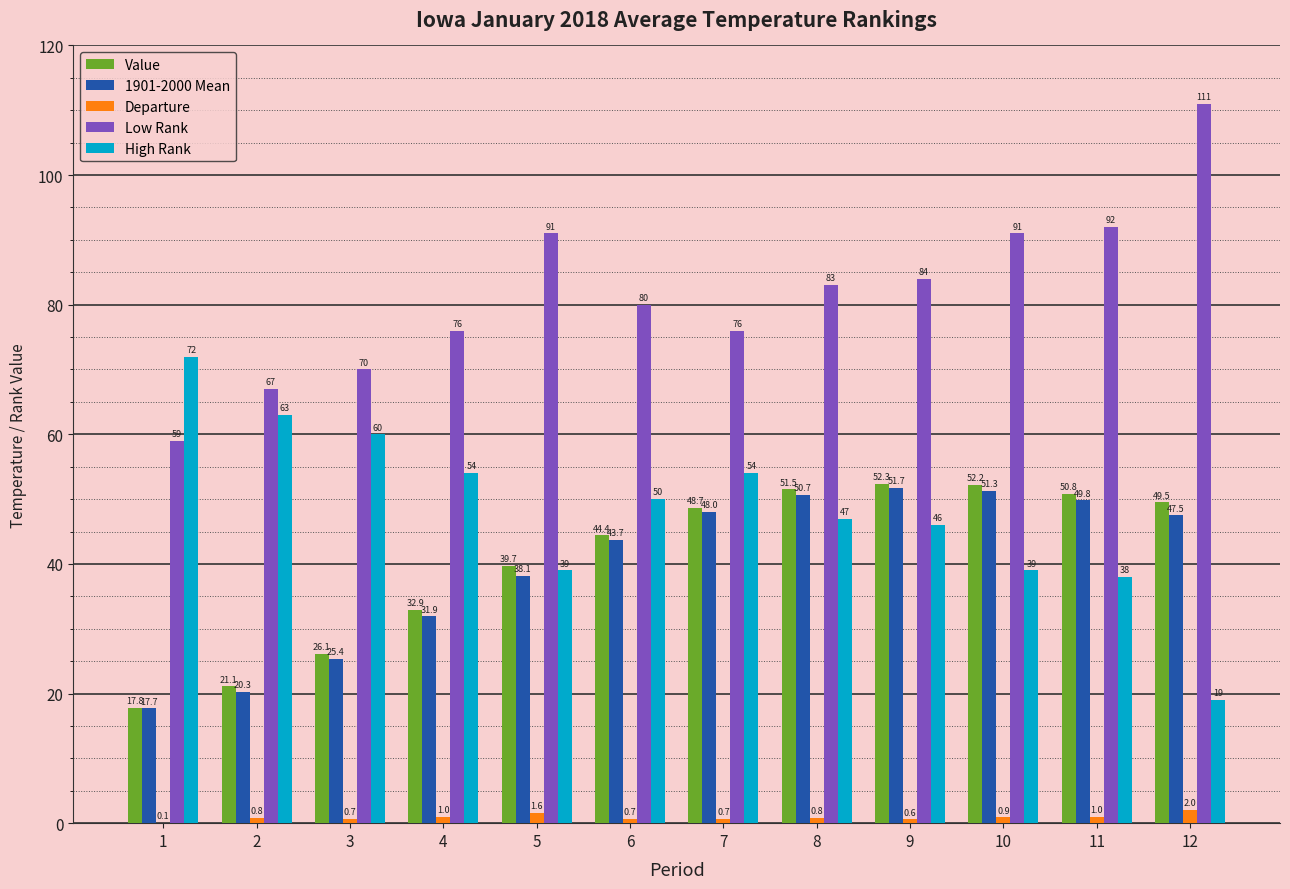

What is the greatest value displayed?

111.0